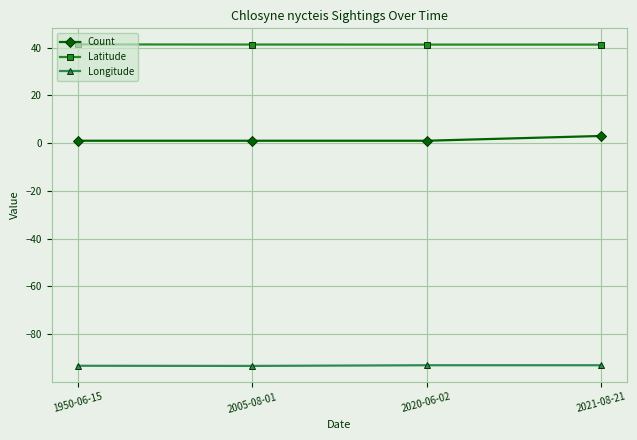

At 2020-06-02, list the series in order from smallest to largest.

Longitude, Count, Latitude